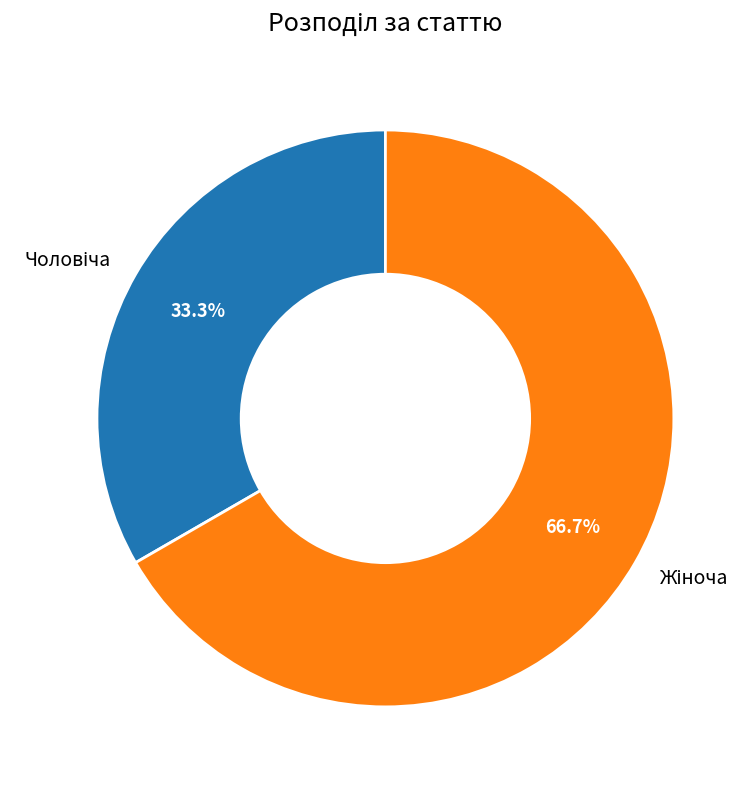

Is there a majority slice in this chart?

Yes